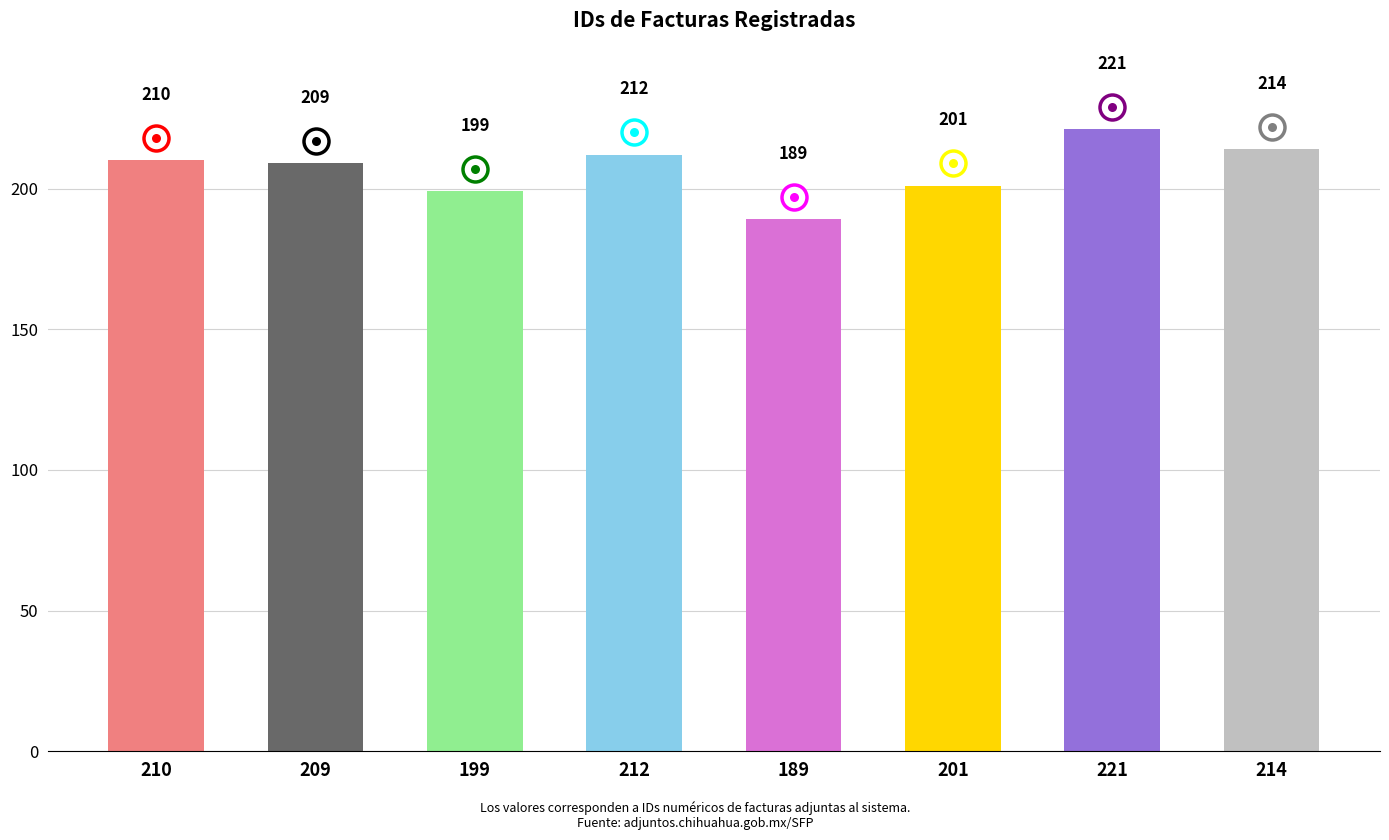

True or false: the data shows 335 at 214.

False